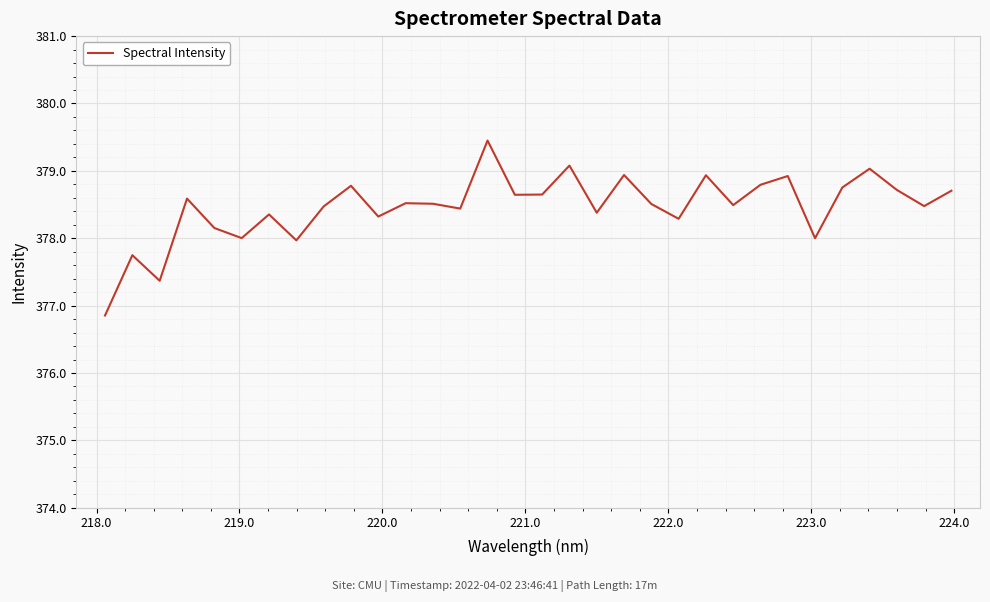

What is the smallest value displayed?

376.9